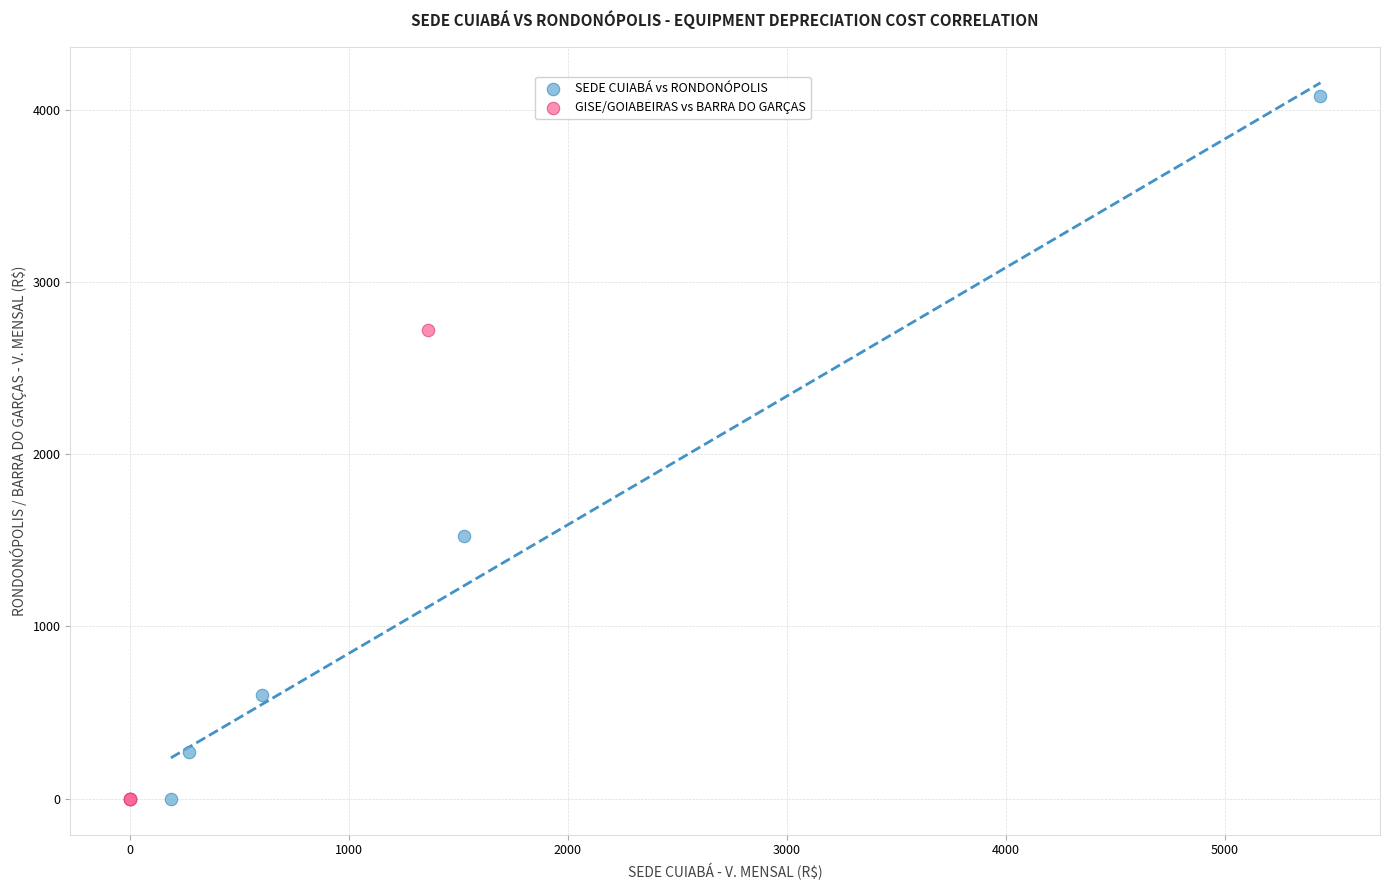

What are all the series names shown in the legend?

SEDE CUIABÁ vs RONDONÓPOLIS, GISE/GOIABEIRAS vs BARRA DO GARÇAS